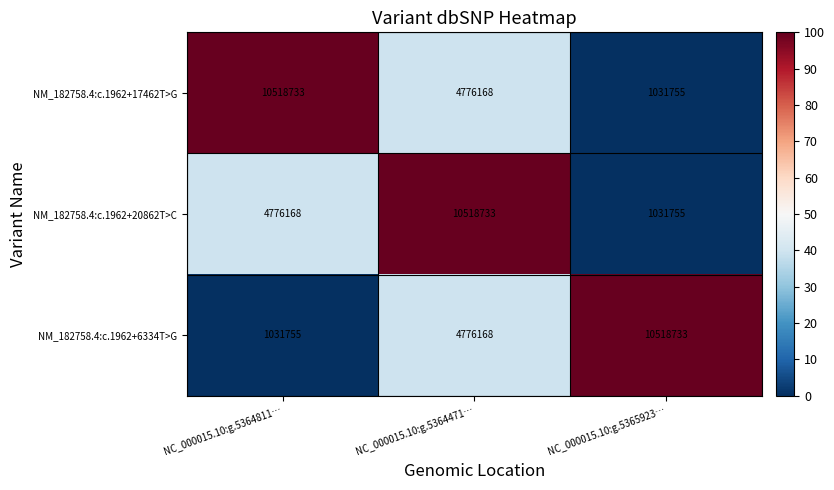

The NM_182758.4:c.1962+17462T>G series shows 1409843 at NC_000015.10:g.5365923…. True or false?

False